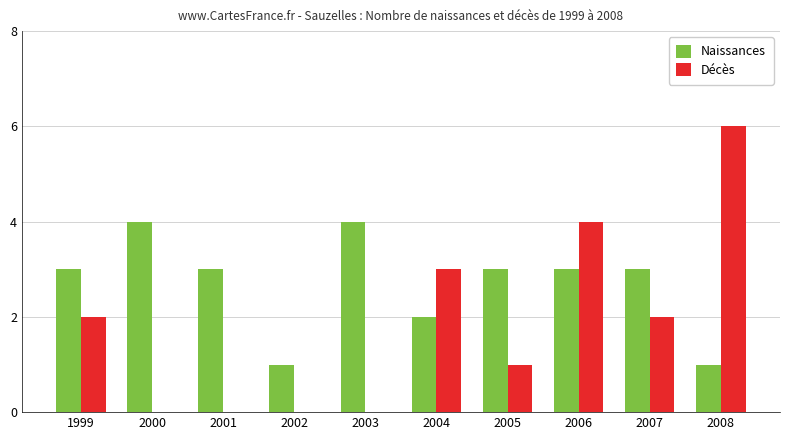

The value of Décès at 2008 is 11. True or false?

False